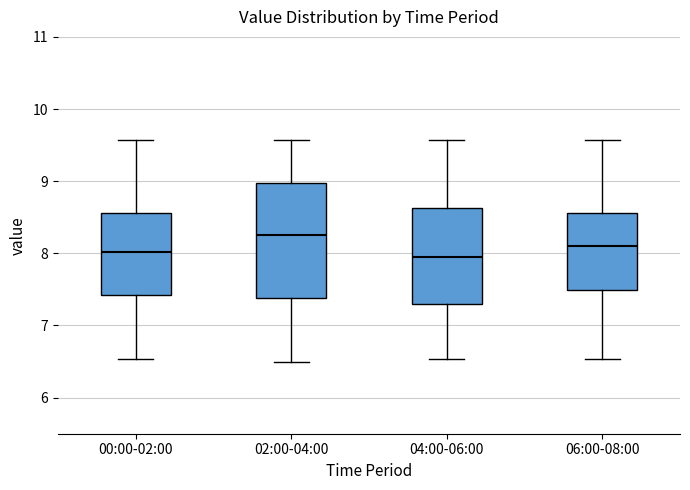

Where does the median line of the box for 04:00-06:00 sit on the y-axis? The values are not printed on the chart, so give them approximately, as read against the axis.

8.0